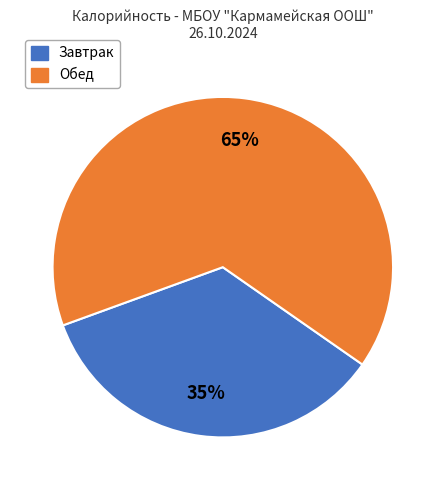

To the nearest percent, what is the difference between the largest and smallest slice percentages?

30%